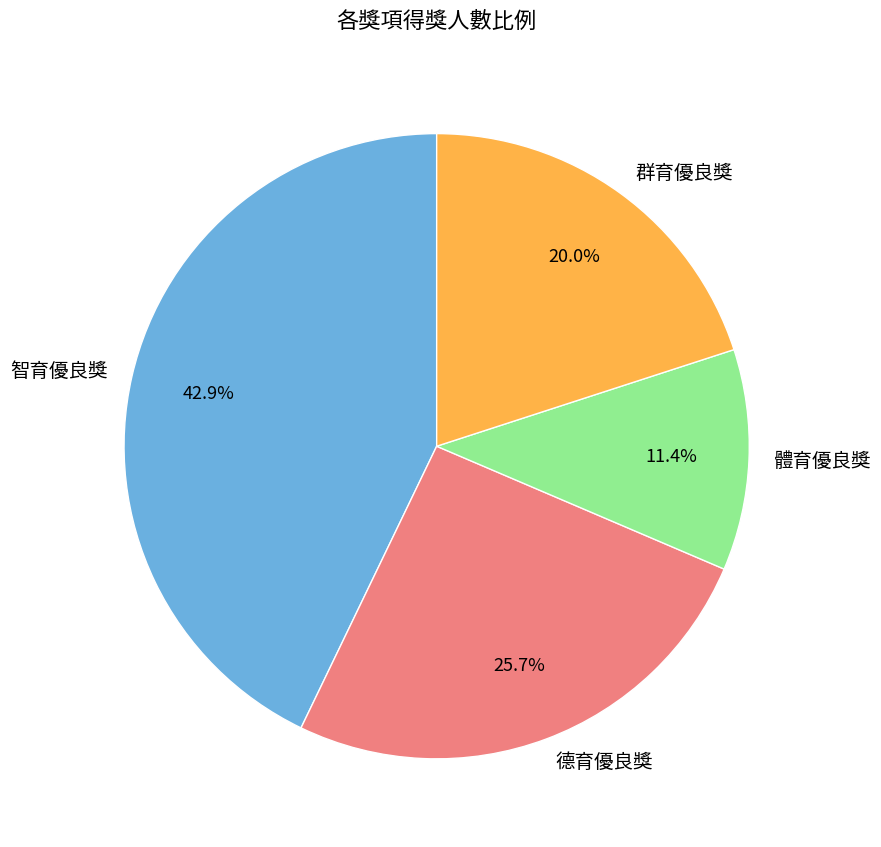

Approximately how many times larger is the value at 群育優良獎 compared to 德育優良獎?

0.8